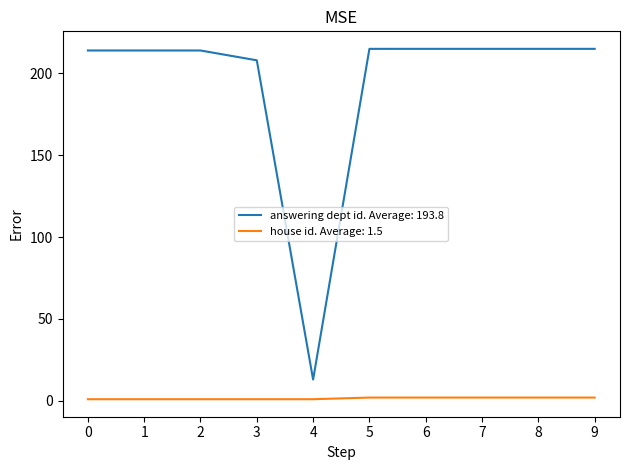

The value of answering dept id. Average: 193.8 at 0 is 116. True or false?

False